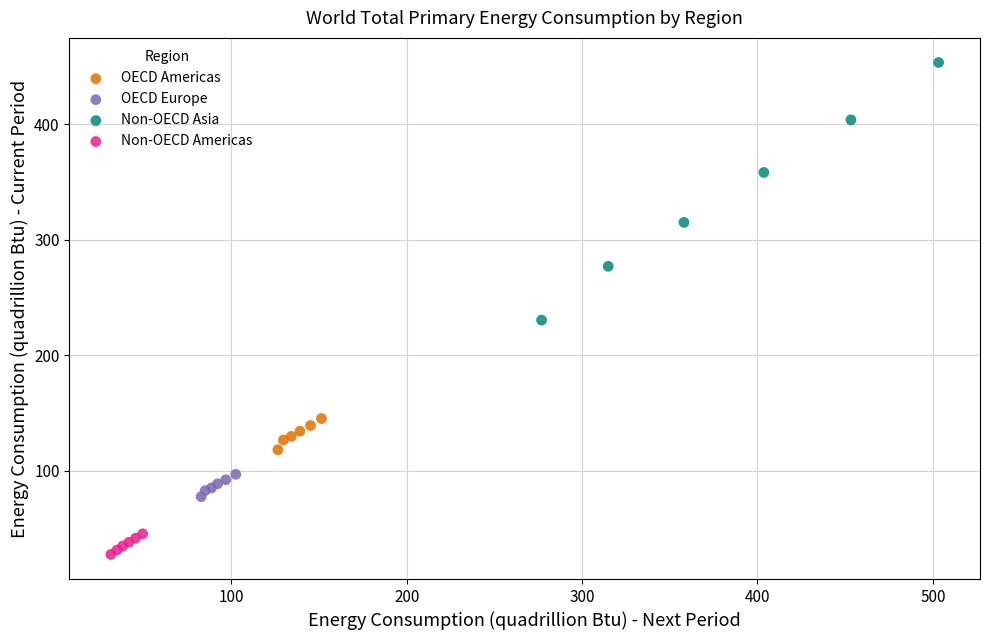

Which series has the widest spread of Y values?

Non-OECD Asia